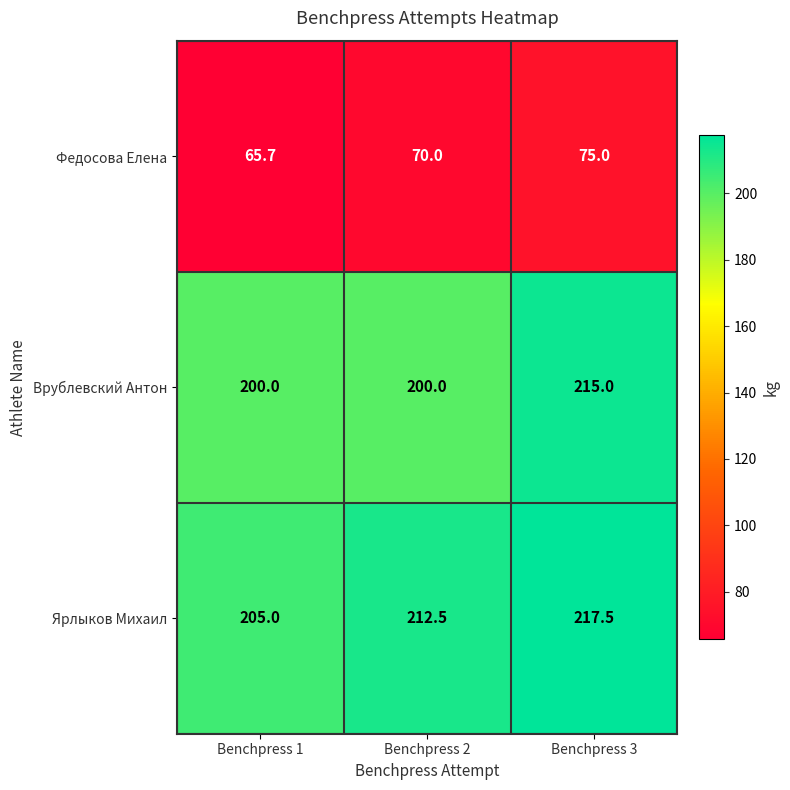

At Benchpress 2, list the series in order from smallest to largest.

Федосова Елена, Врублевский Антон, Ярлыков Михаил